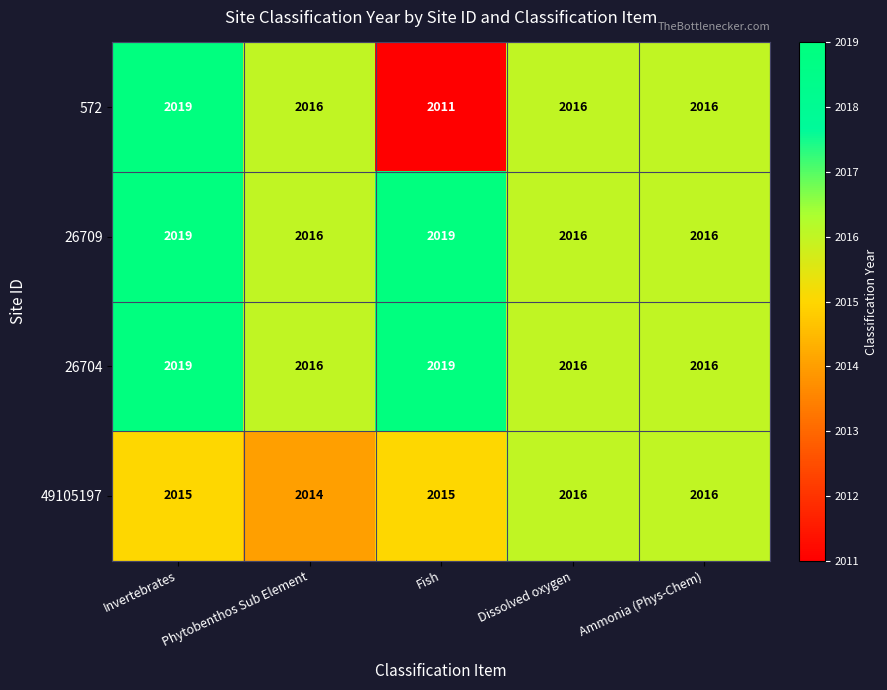

How many 26709 values are between 2016 and 2019?

5